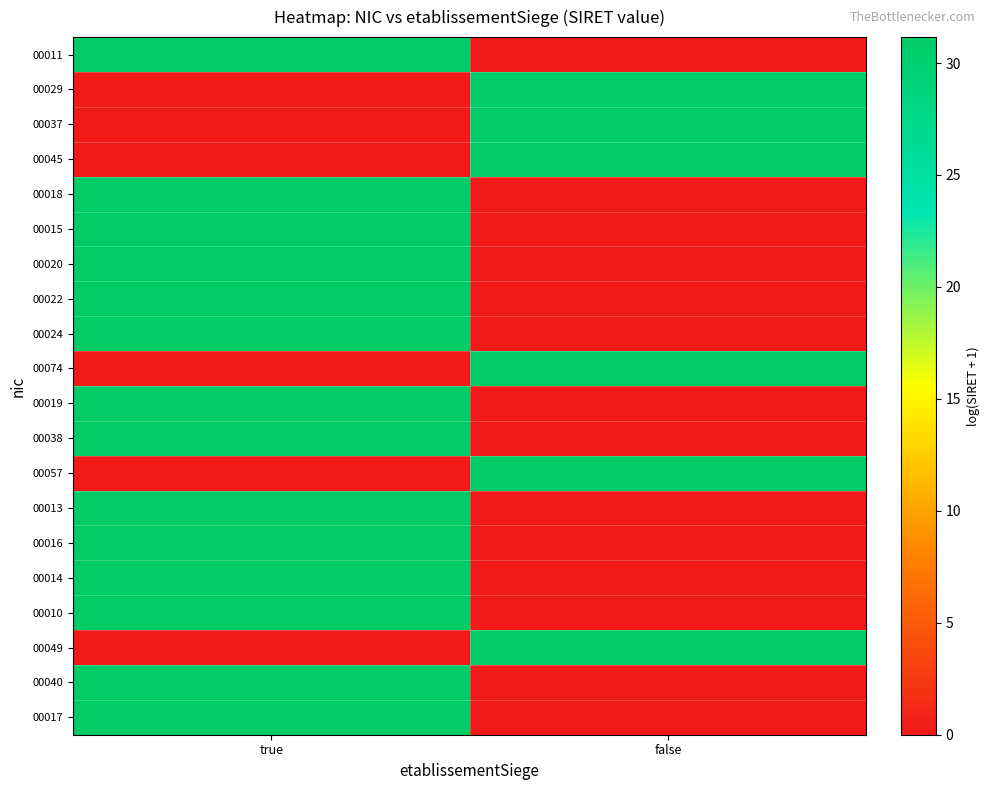

Rank the series at true from lowest to highest value.

00029, 00037, 00045, 00074, 00057, 00049, 00011, 00018, 00015, 00020, 00022, 00024, 00019, 00038, 00013, 00016, 00014, 00010, 00040, 00017